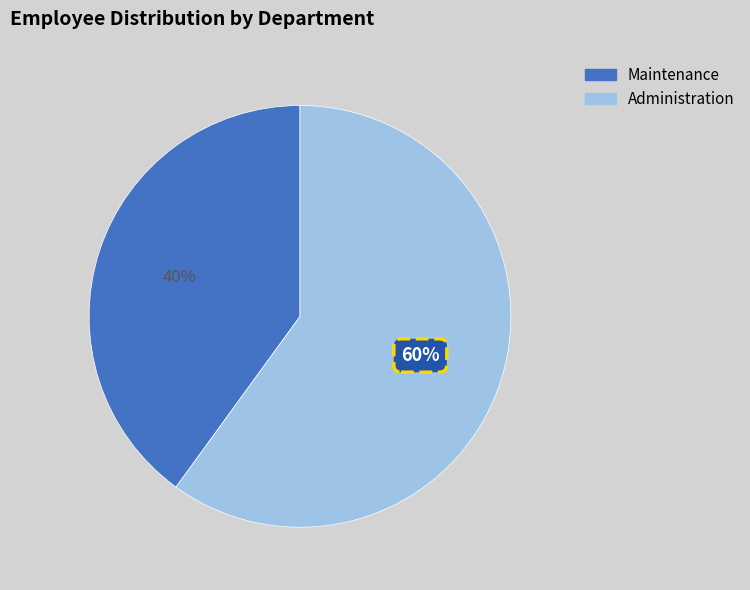

What is the largest slice in the pie chart?

Administration